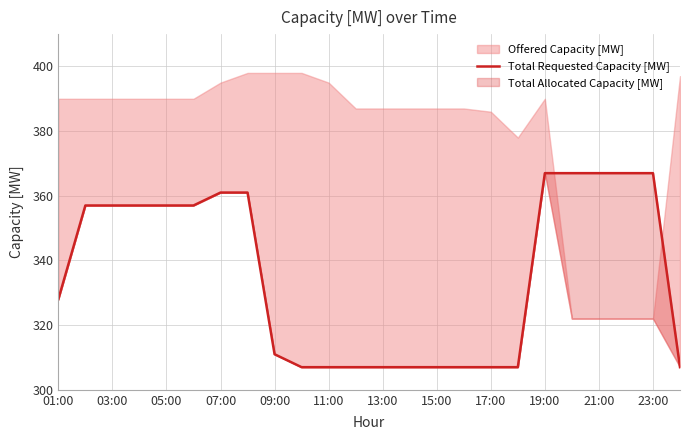

What is the label of the 24th point from the right?

01:00